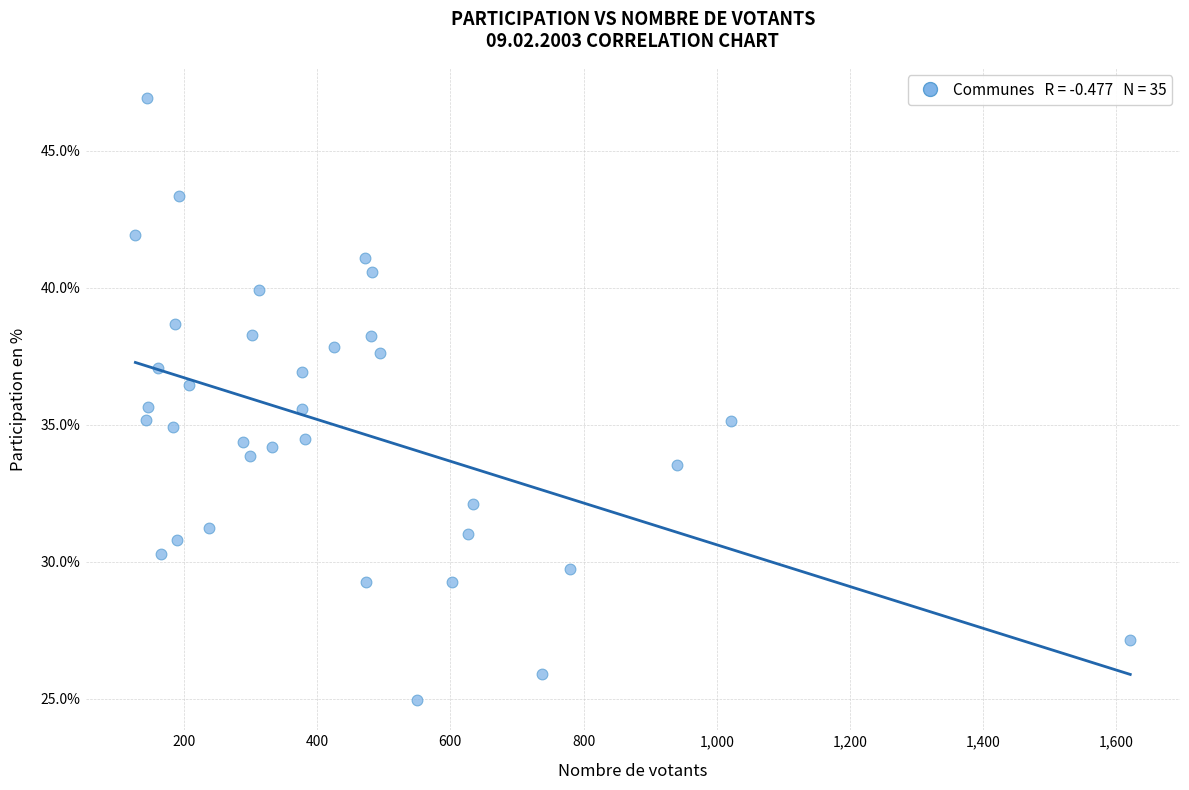

What is the range of Y values (max minus min)?

22.0